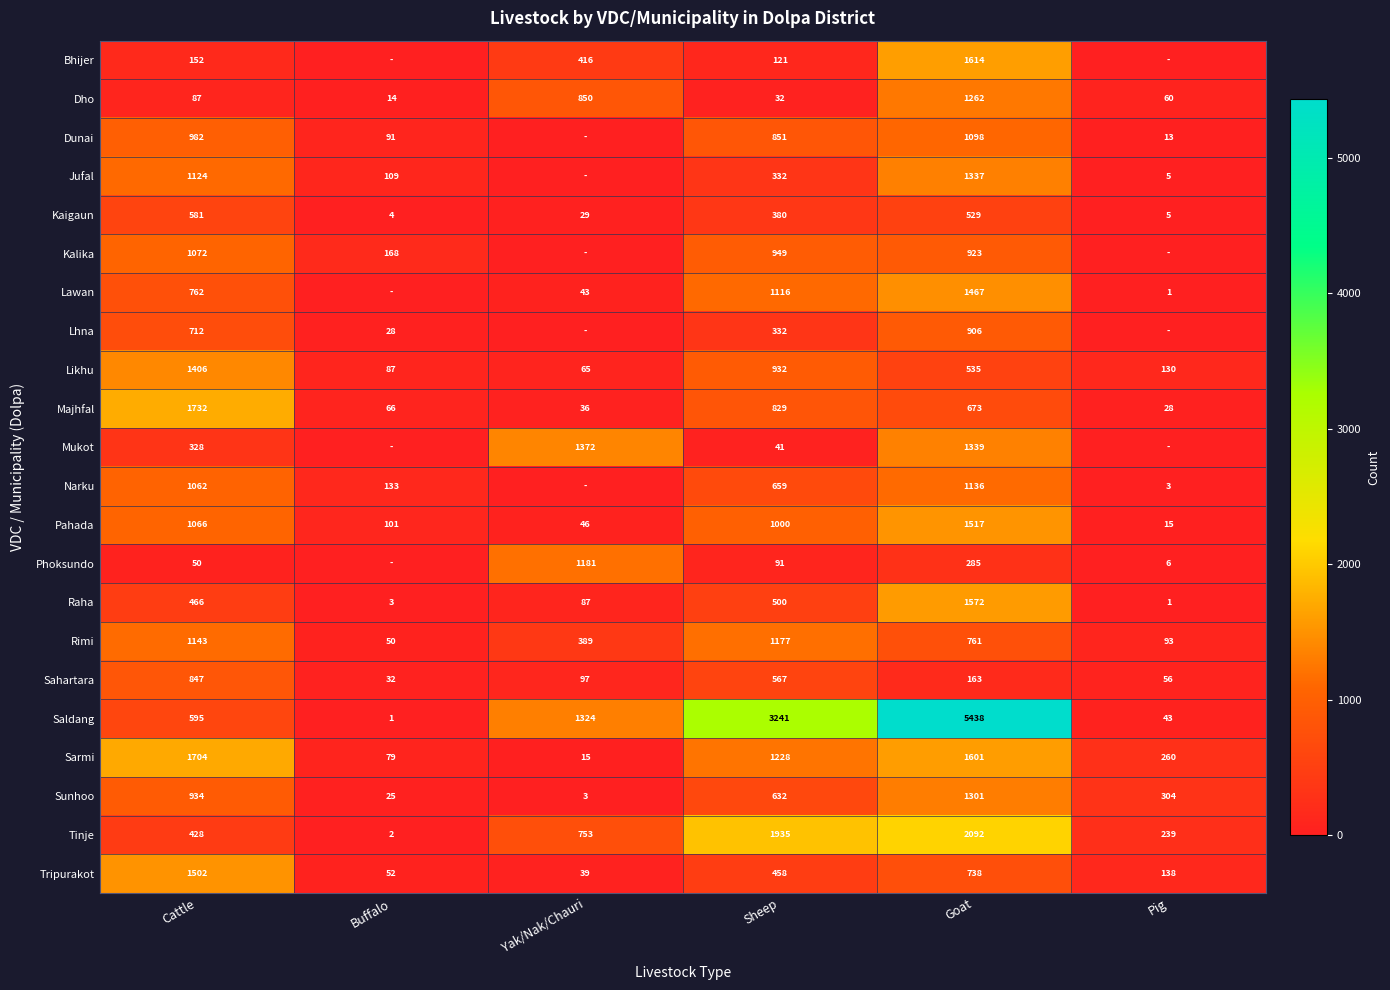

The Rimi series shows 1231 at Goat. True or false?

False